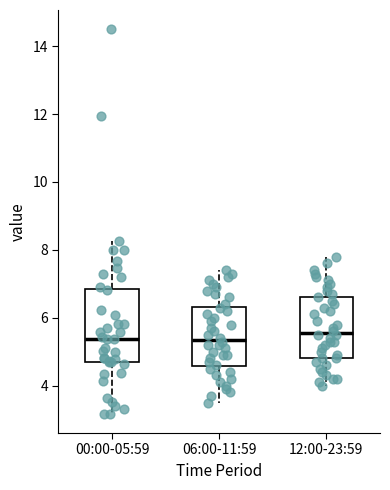

Reading left to right, transcribe this box plot: for each box, give where its median line is, the range the box spans, and where its two whiskers end, as read against the y-axis. The values are not printed on the chart, so give them approximately, as read against the axis.

00:00-05:59: median 5.4, box 4.6 to 6.8, whiskers 3.2 to 8.2
06:00-11:59: median 5.4, box 4.6 to 6.4, whiskers 3.6 to 7.4
12:00-23:59: median 5.6, box 4.8 to 6.6, whiskers 4.0 to 7.8